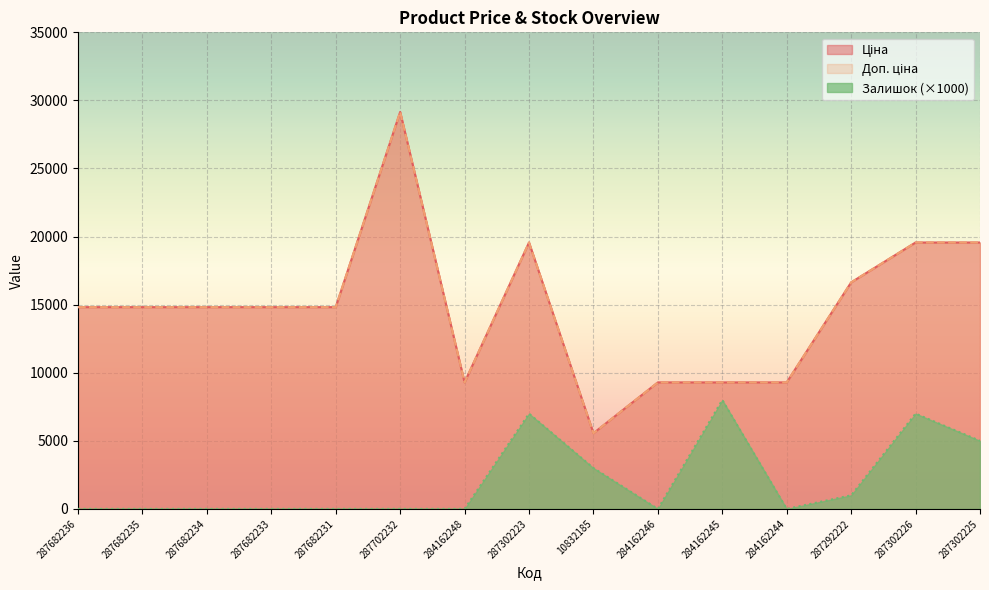

Reading left to right, list all the values displayed in this chart.

Ціна: 287682236=14817.6	287682235=14817.6	287682234=14817.6	287682233=14817.6	287682231=14817.6	287702232=29152.3	284162248=9290.5	287302223=19564.9	10832185=5560.3	284162246=9290.5	284162245=9290.5	284162244=9290.5	287292222=16636.8	287302226=19564.9	287302225=19564.9
Доп. ціна: 287682236=14817.6	287682235=14817.6	287682234=14817.6	287682233=14817.6	287682231=14817.6	287702232=29152.3	284162248=9290.5	287302223=19564.9	10832185=5560.3	284162246=9290.5	284162245=9290.5	284162244=9290.5	287292222=16636.8	287302226=19564.9	287302225=19564.9
Залишок: 287682236=0.0	287682235=0.0	287682234=0.0	287682233=0.0	287682231=0.0	287702232=0.0	284162248=0.0	287302223=7000.0	10832185=3000.0	284162246=0.0	284162245=8000.0	284162244=0.0	287292222=1000.0	287302226=7000.0	287302225=5000.0